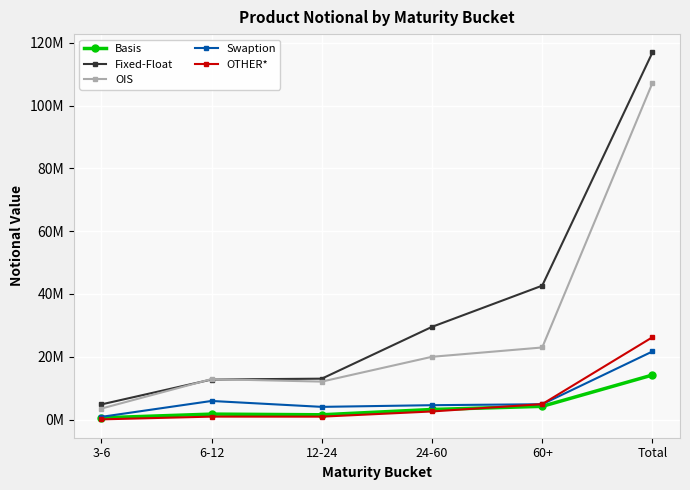

What value does the Swaption series have at 6-12?

5923856